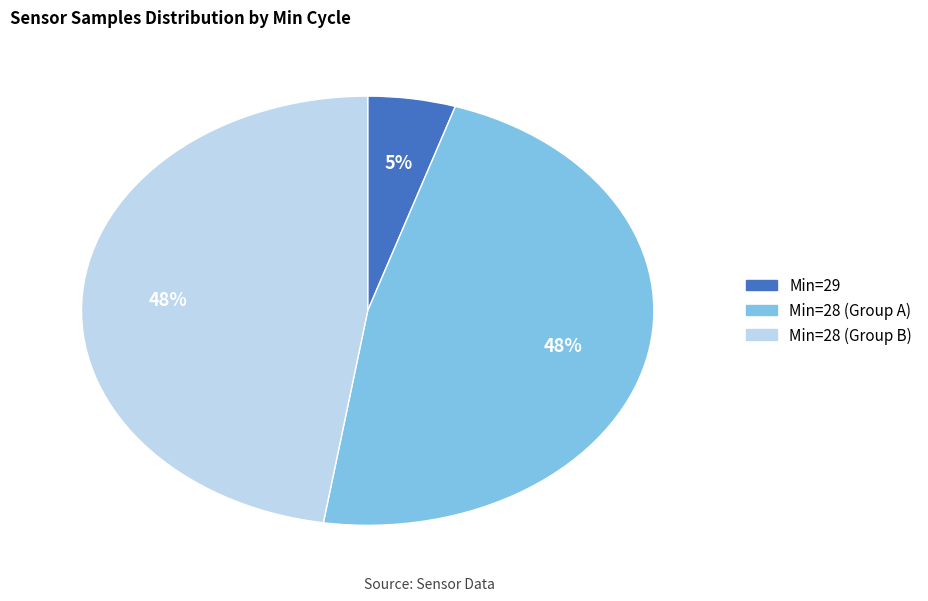

Is there any slice that represents more than half of the pie?

No